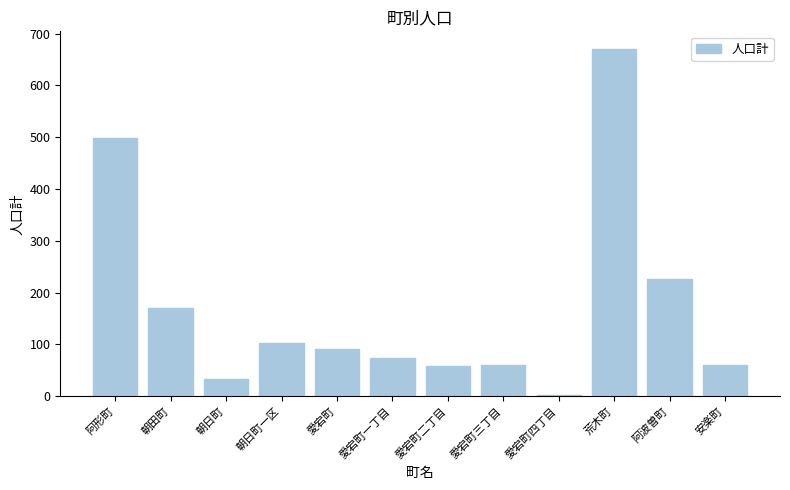

Are the bars horizontal?

No